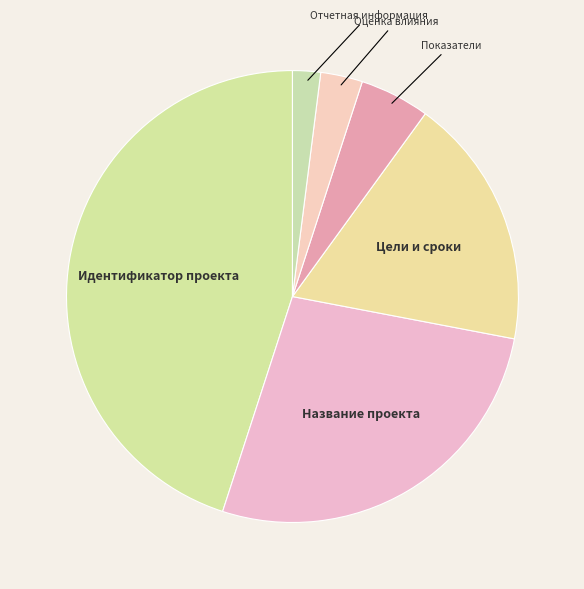

Does any single category account for the majority?

No